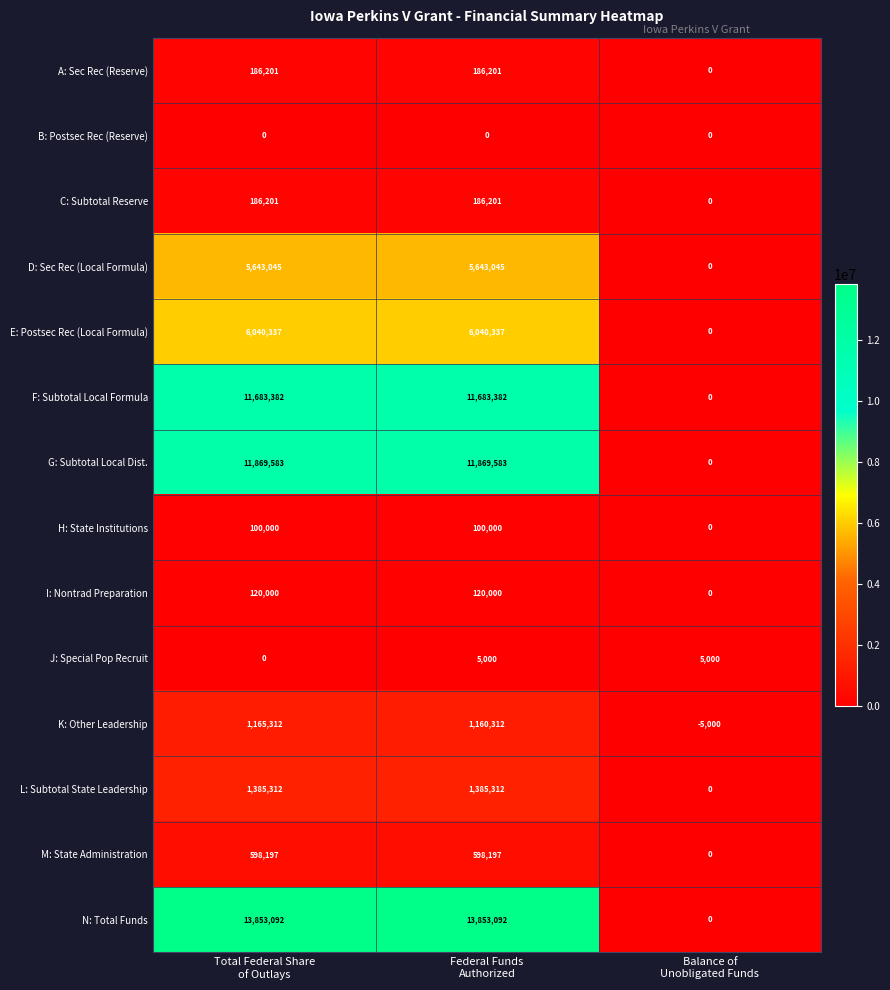

What is the sum of all E: Postsec Rec (Local Formula) values?

12080674